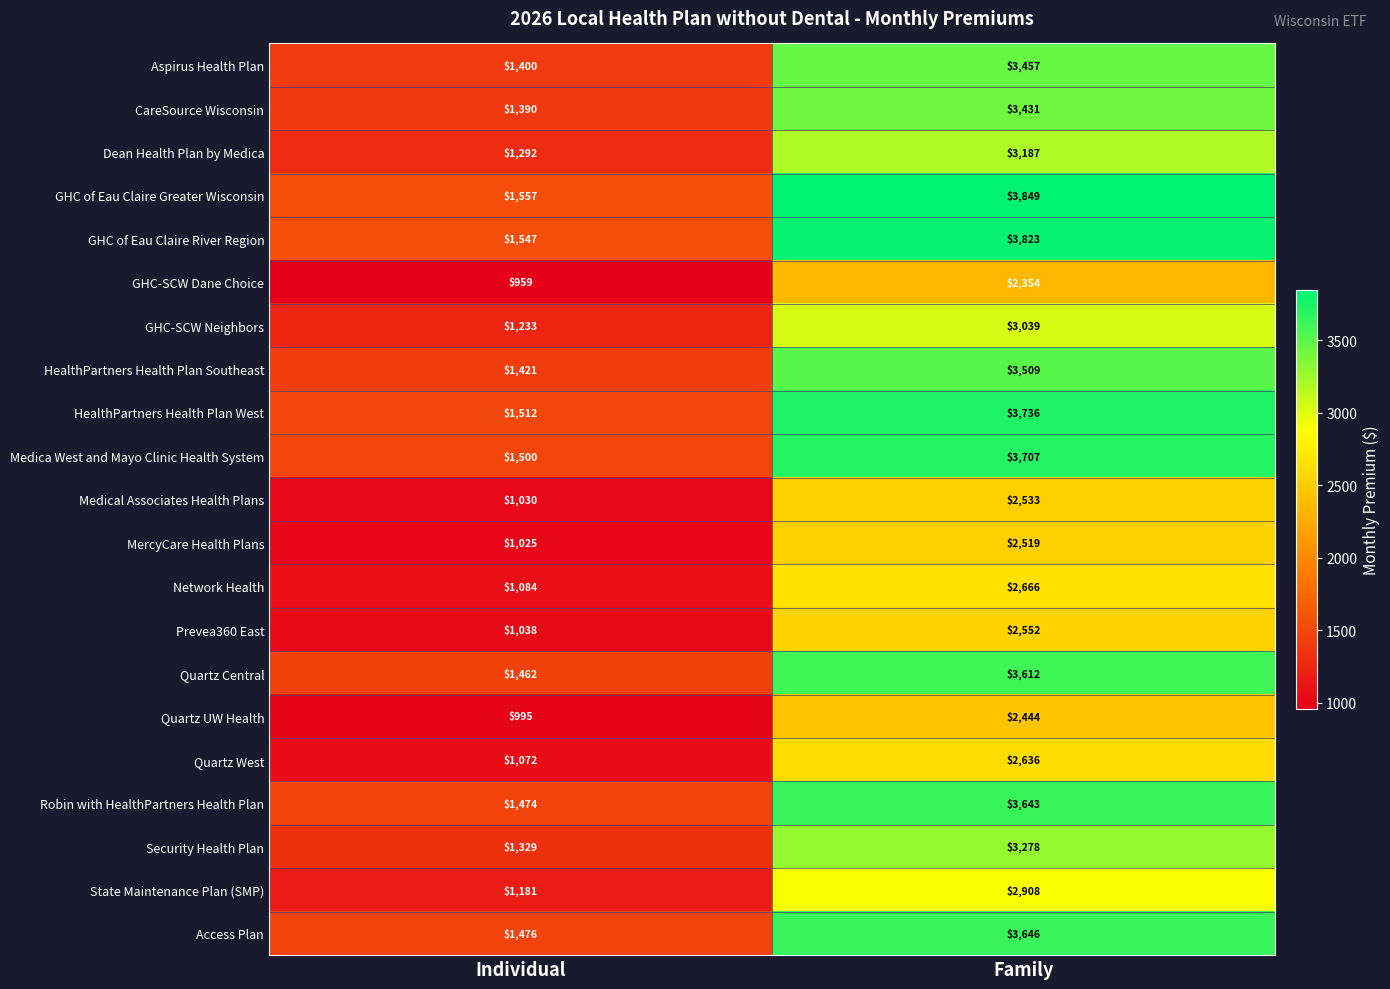

What is the average value of the Medical Associates Health Plans series?

1782